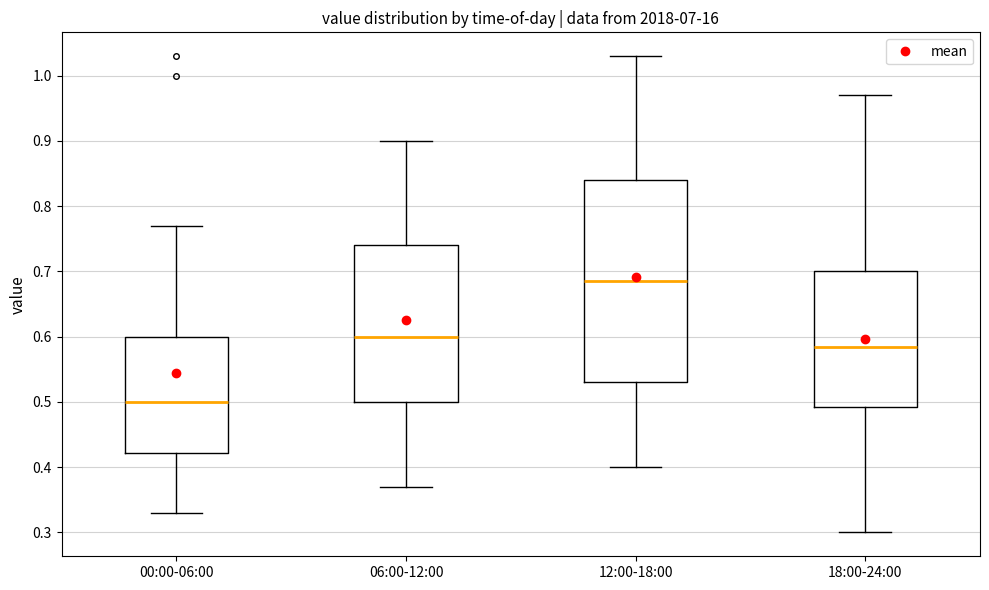

Where does the median line of the box for 18:00-24:00 sit on the y-axis? The values are not printed on the chart, so give them approximately, as read against the axis.

0.59